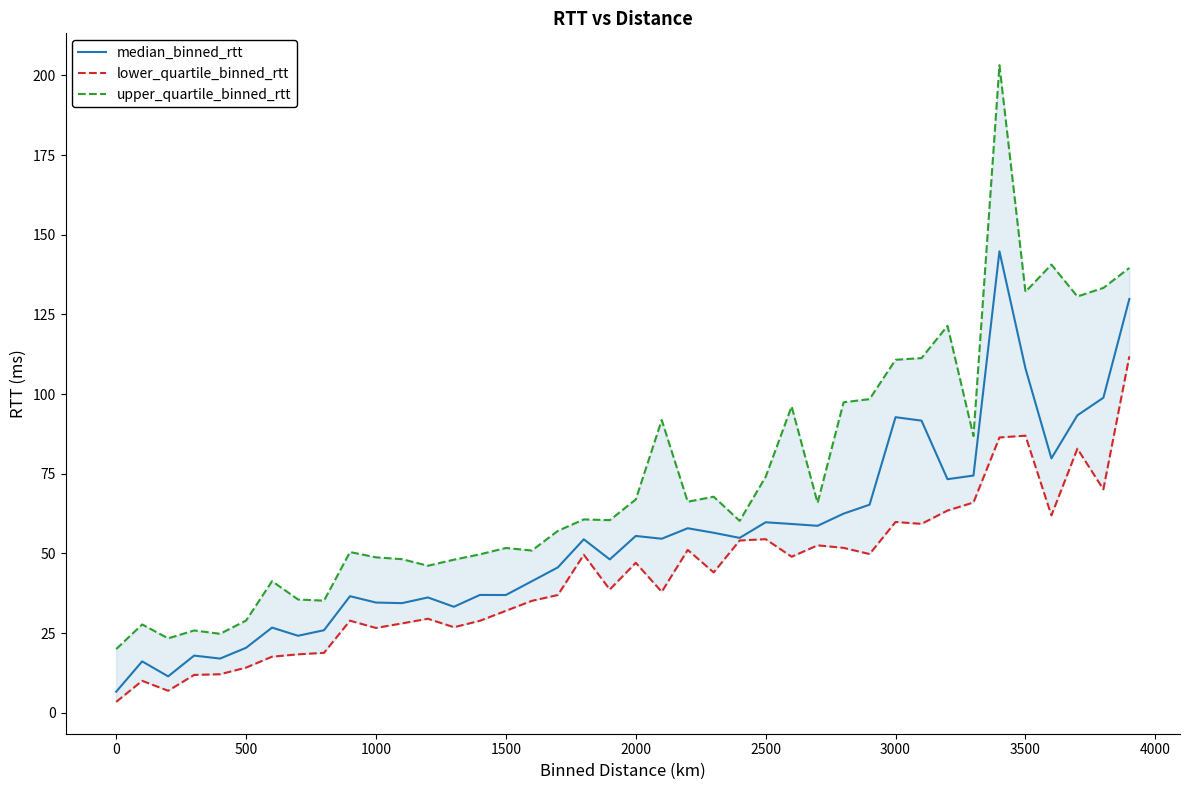

What is the lowest value of the median_binned_rtt series?

6.6